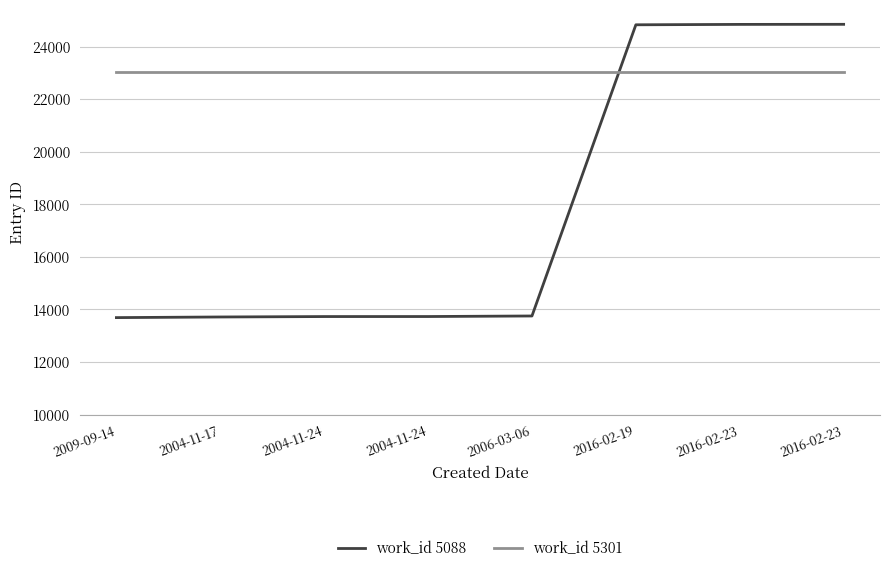

What are all the series names shown in the legend?

work_id 5088, work_id 5301